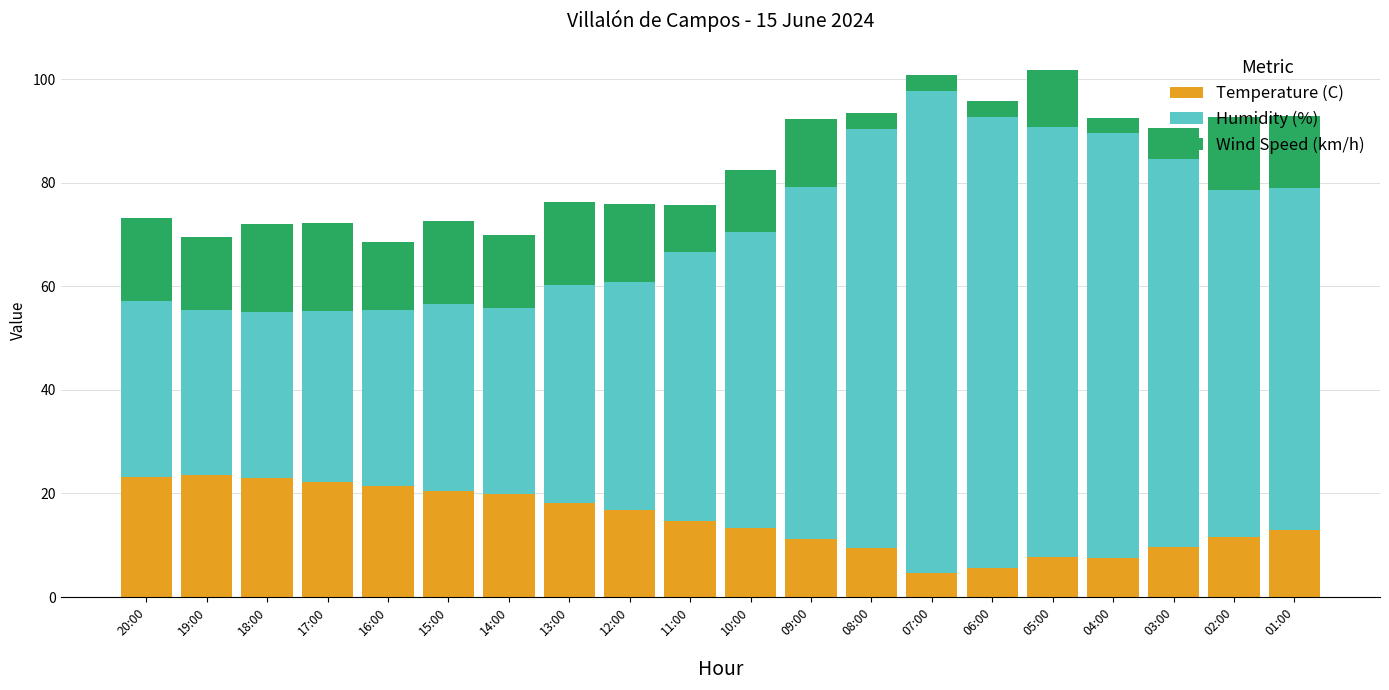

What is the minimum value for Temperature (C)?

4.7